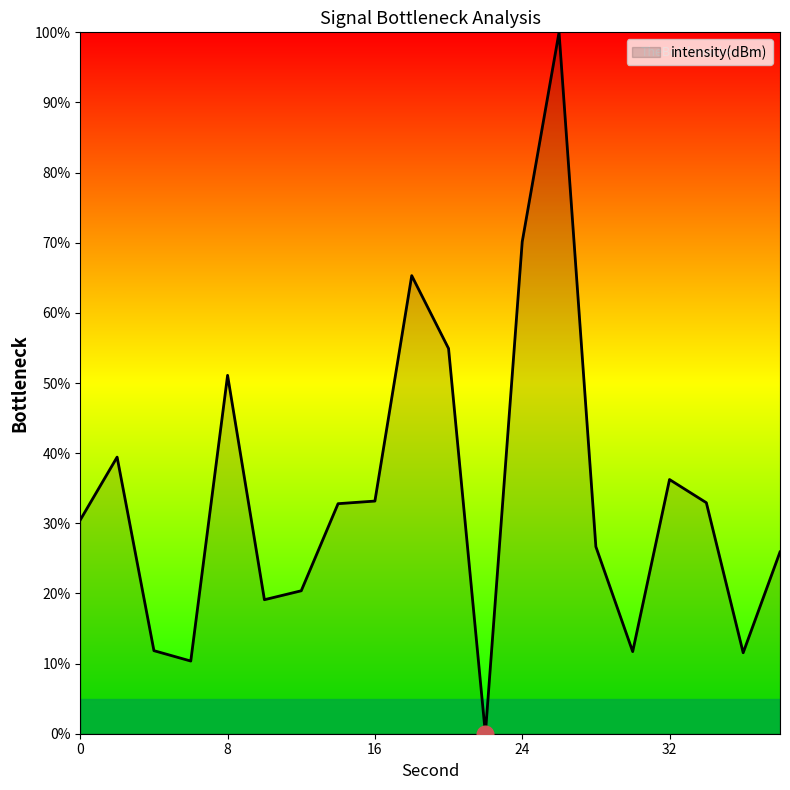

What is the value of the 17th point from the left?

36.2